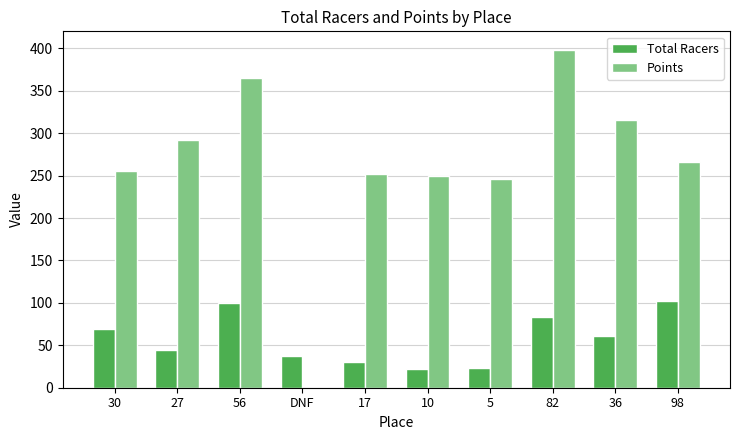

Is it true that Total Racers equals 102.0 at 98?

True